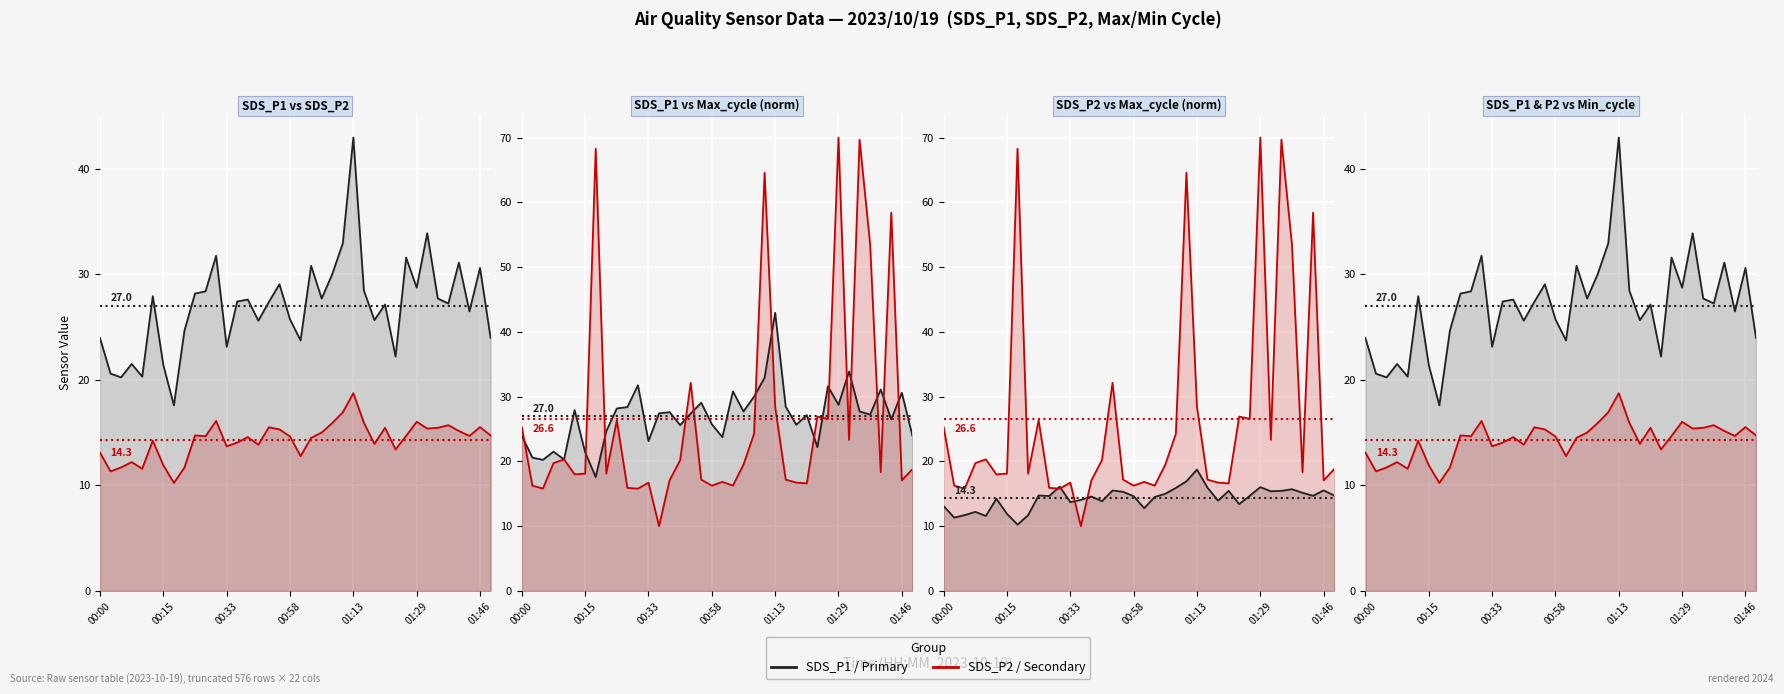

At how many categories does at least one series exceed 69?

2